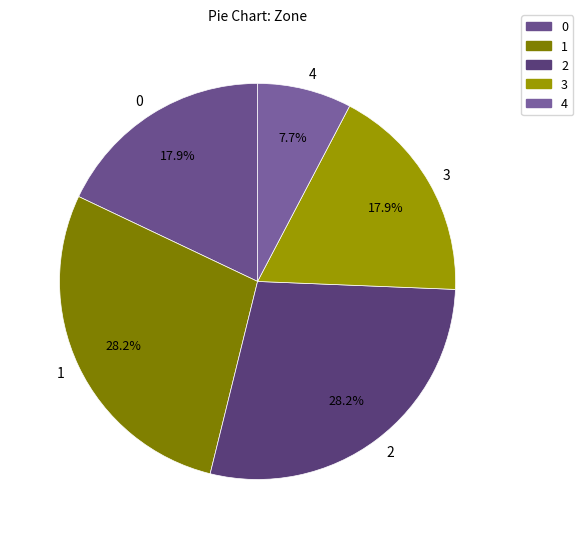

The 3 slice represents 18% of the pie. True or false?

True